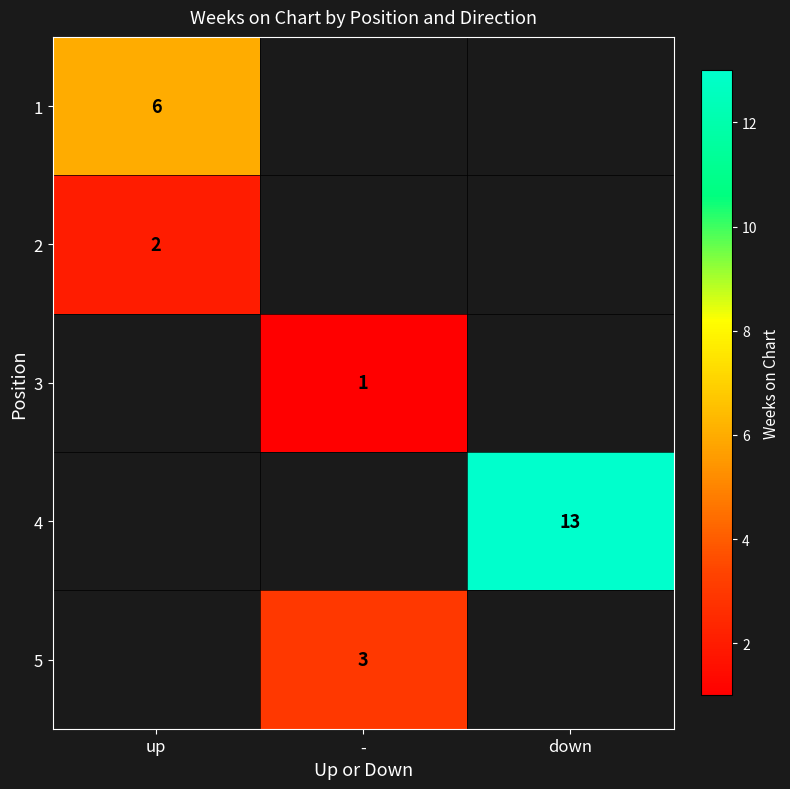

The 5 series shows 3 at -. True or false?

True